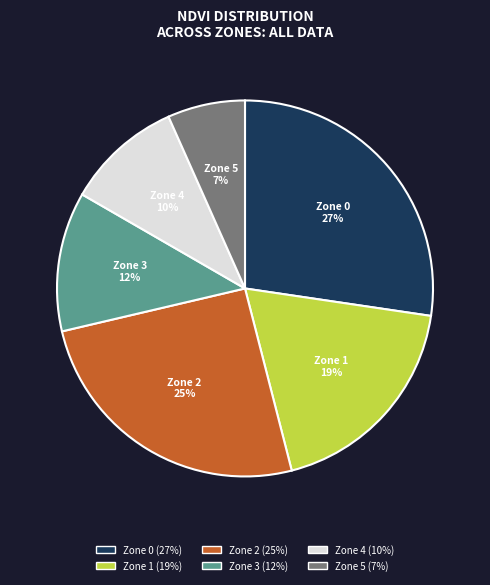

What is the smallest slice in the pie chart?

Zone 5